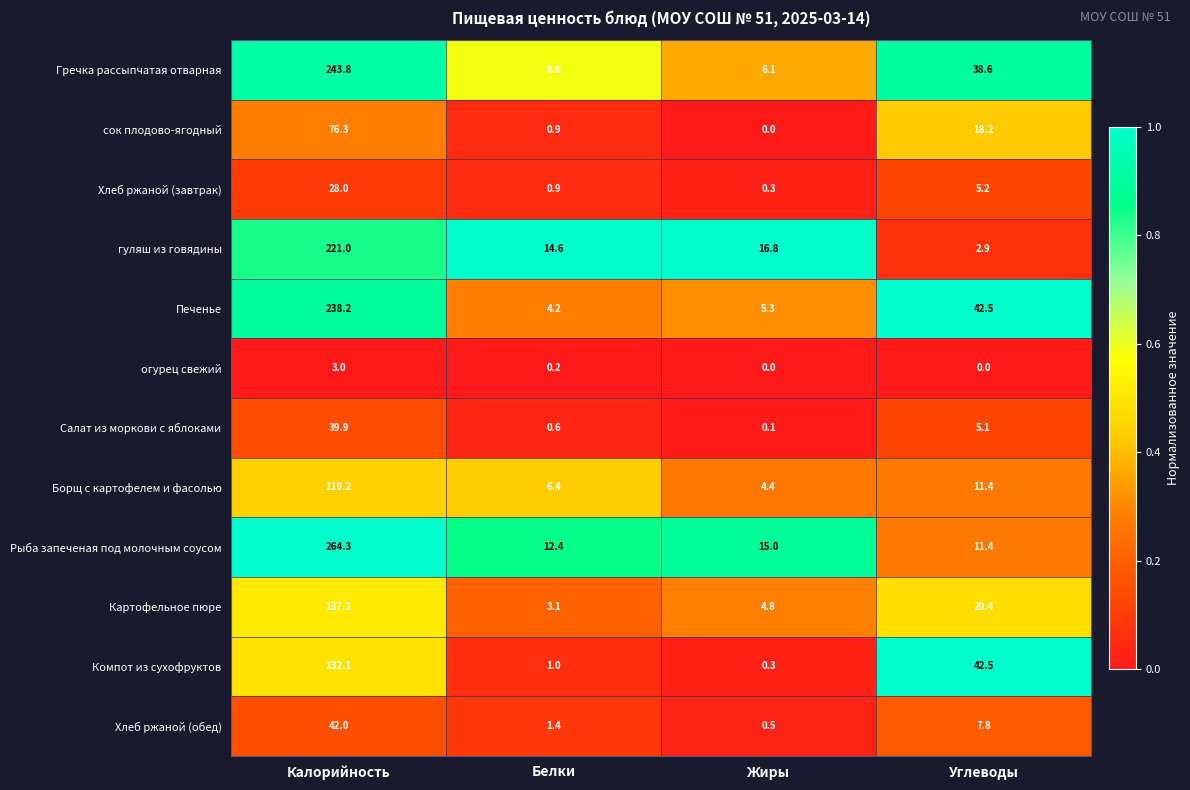

At which category is the sum across all series the highest?

Калорийность